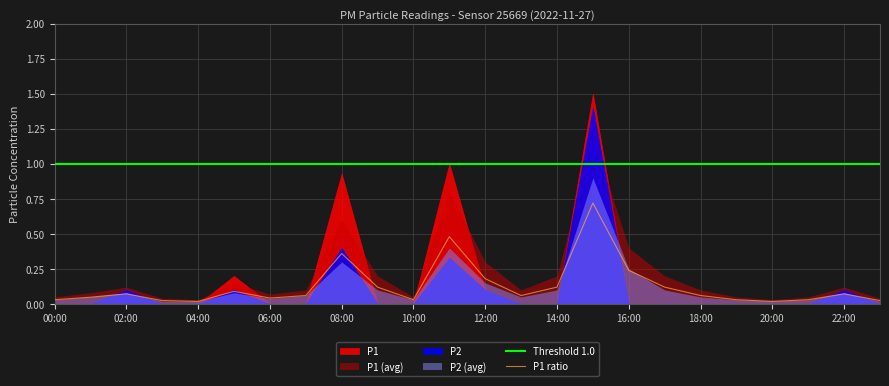

How many intersections are there between P1_smooth and P2?

2